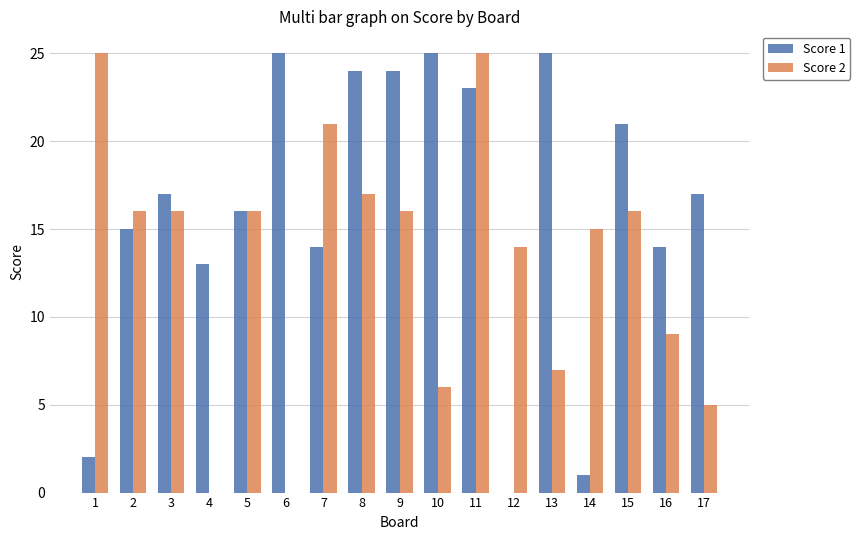

What are all the series names shown in the legend?

Score 1, Score 2